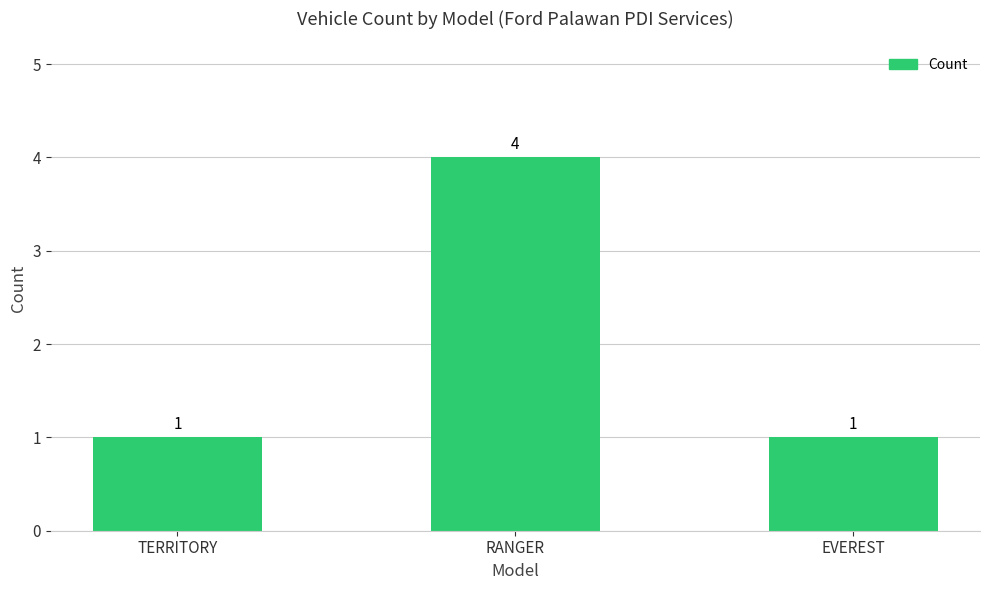

Reading left to right, what are all the values shown in this chart?

1	4	1